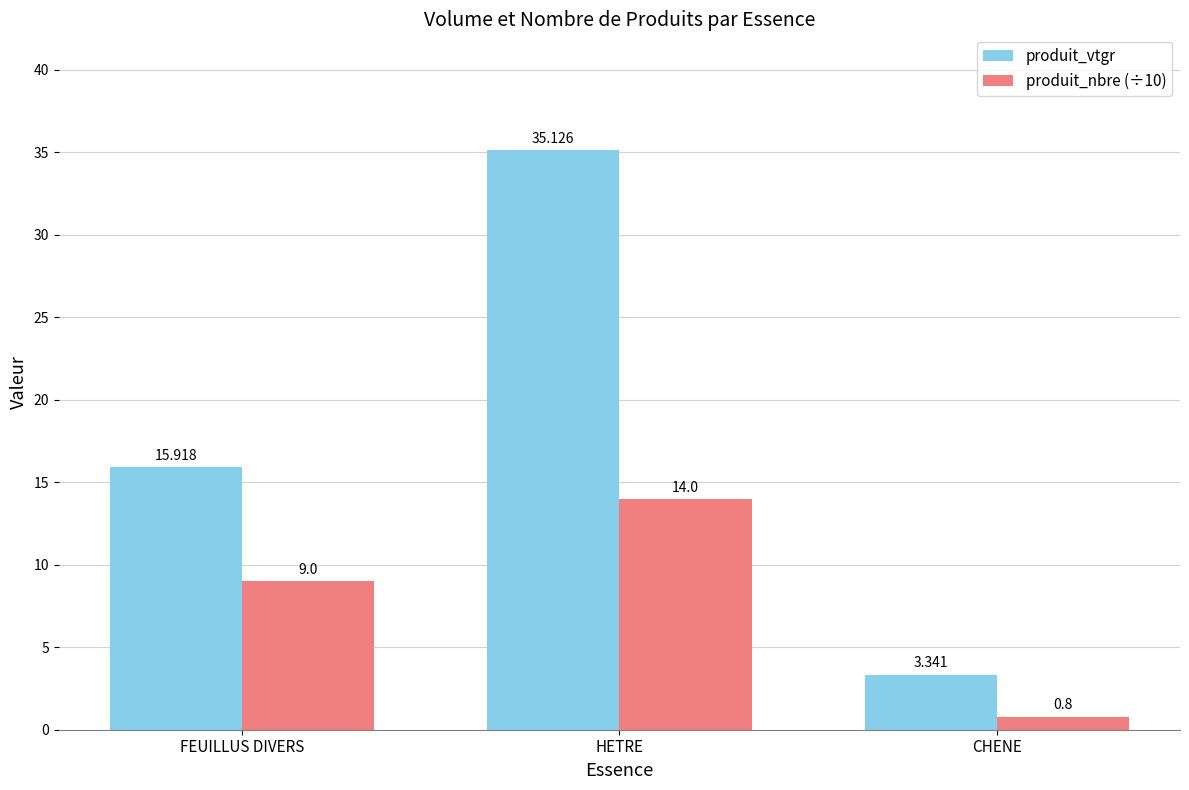

What are all the series names shown in the legend?

produit_vtgr, produit_nbre (÷10)